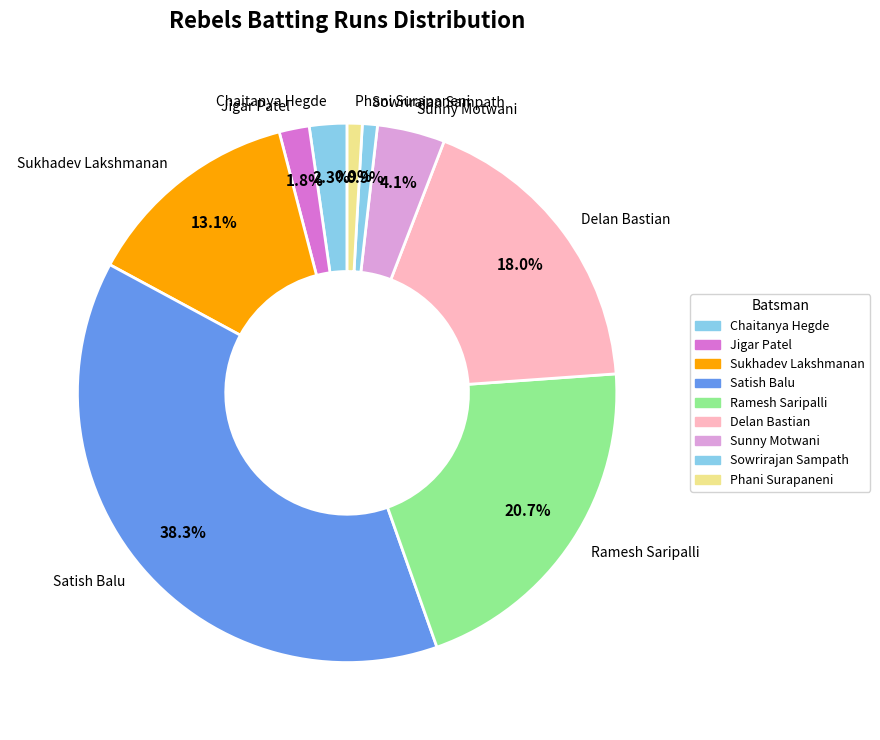

Which slice is the largest?

Satish Balu